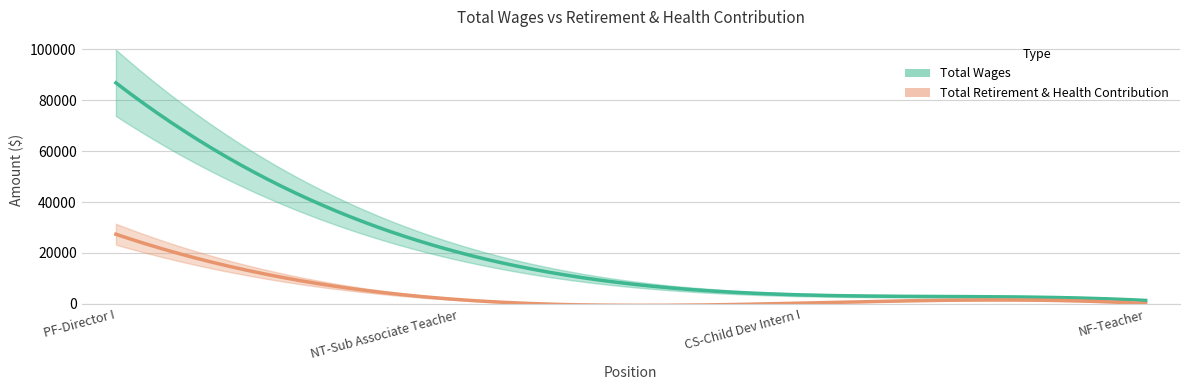

Reading left to right, what are all the values shown in this chart?

Total Wages: 86835	20186	3519	1354
Total Retirement & Health Contribution: 27363	1665	315	112